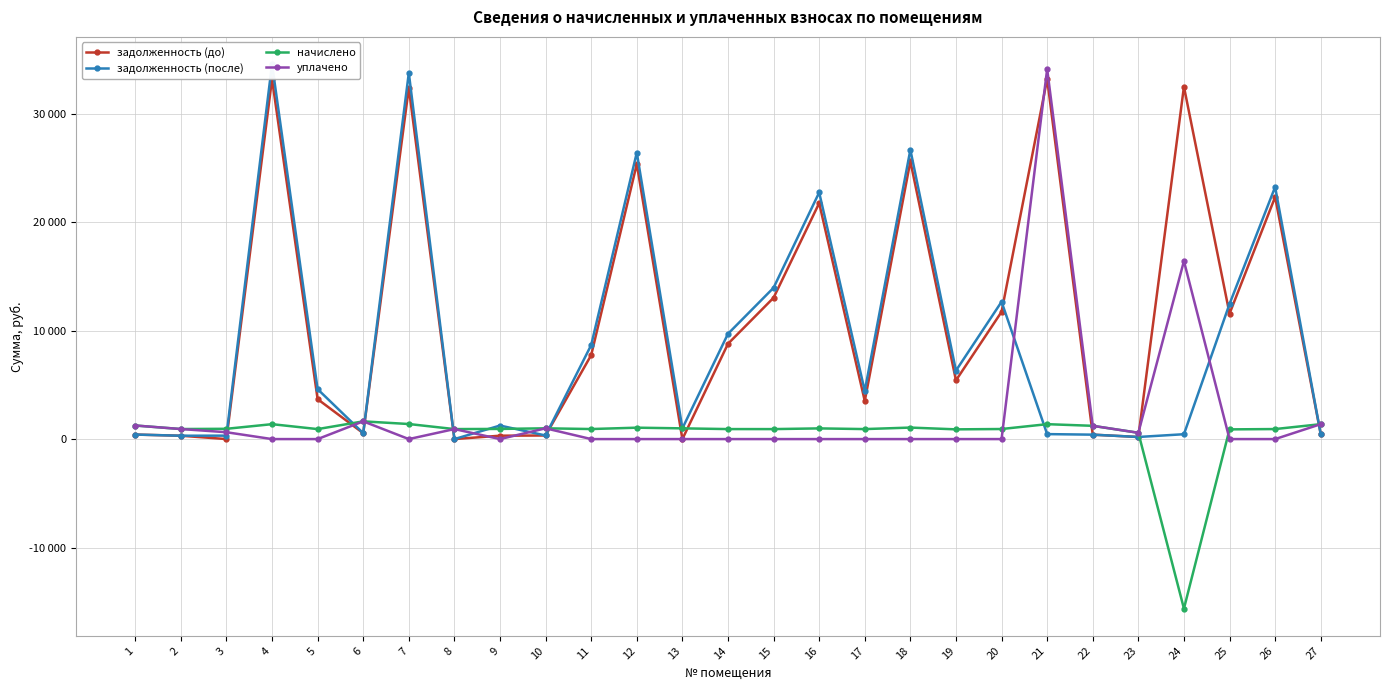

True or false: уплачено and задолженность (до) cross at least once.

True